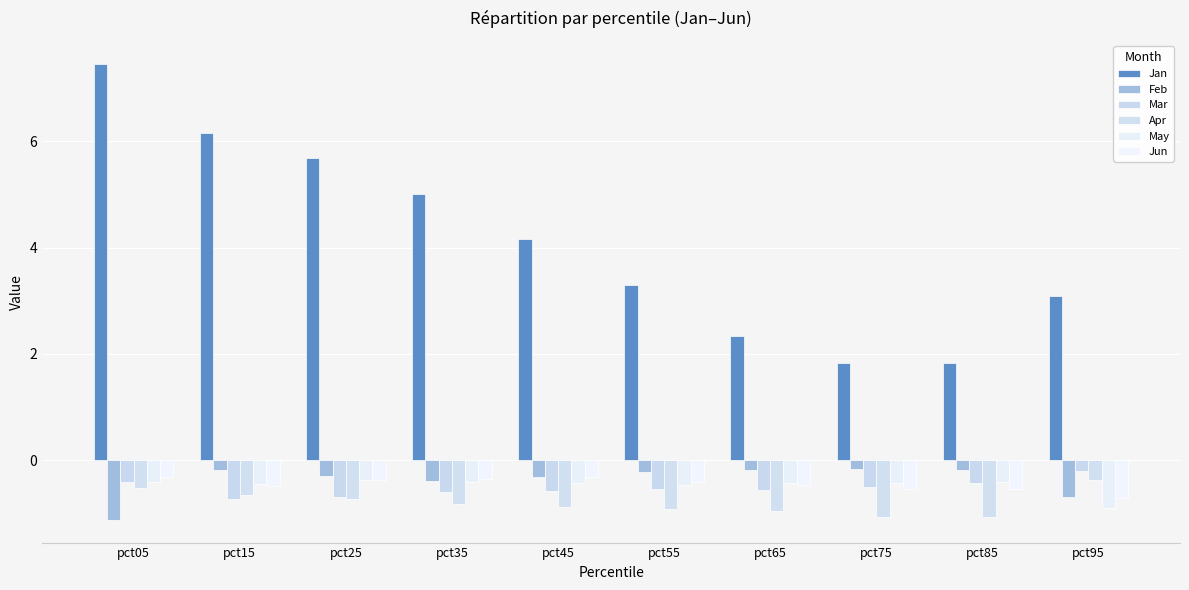

True or false: Apr has a value of -0.7 at pct15.

True